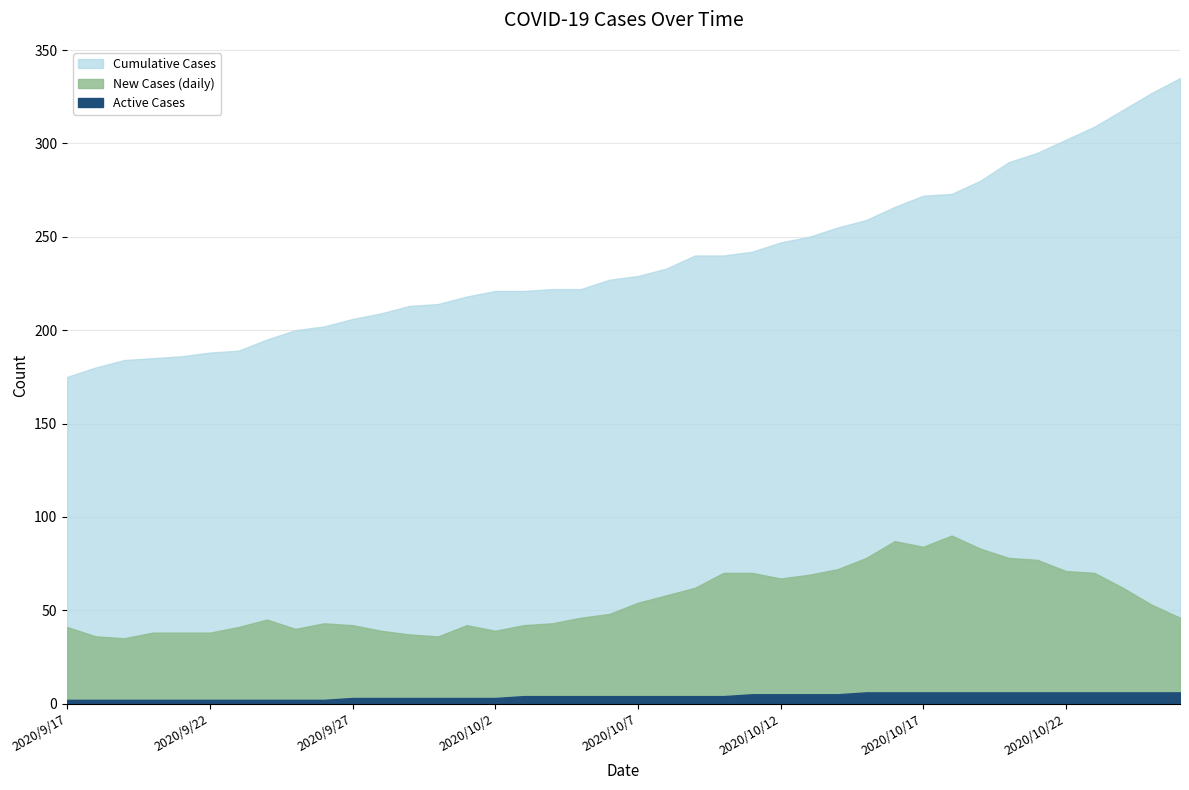

How many interior local valleys does the New Cases (daily) series have?

6